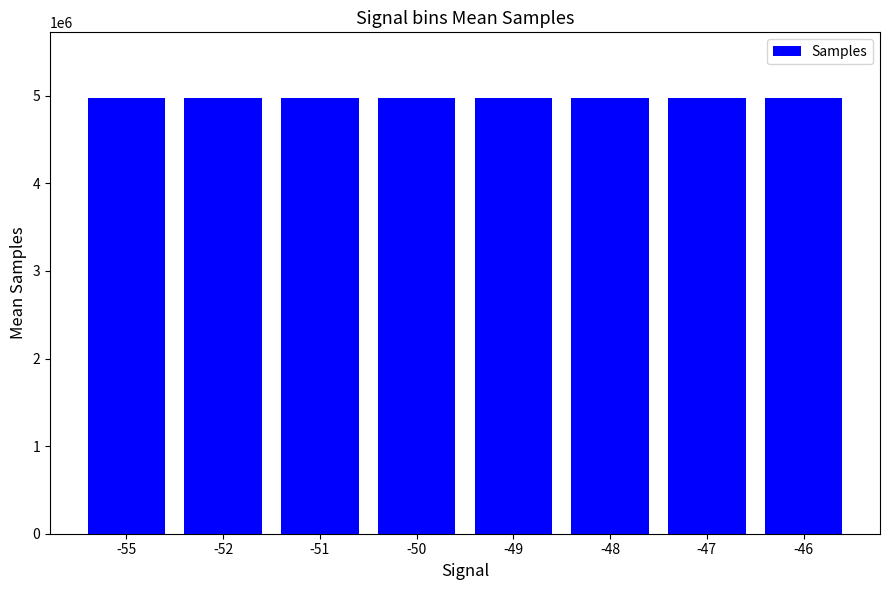

What is the minimum value shown in the chart?

4975458.5